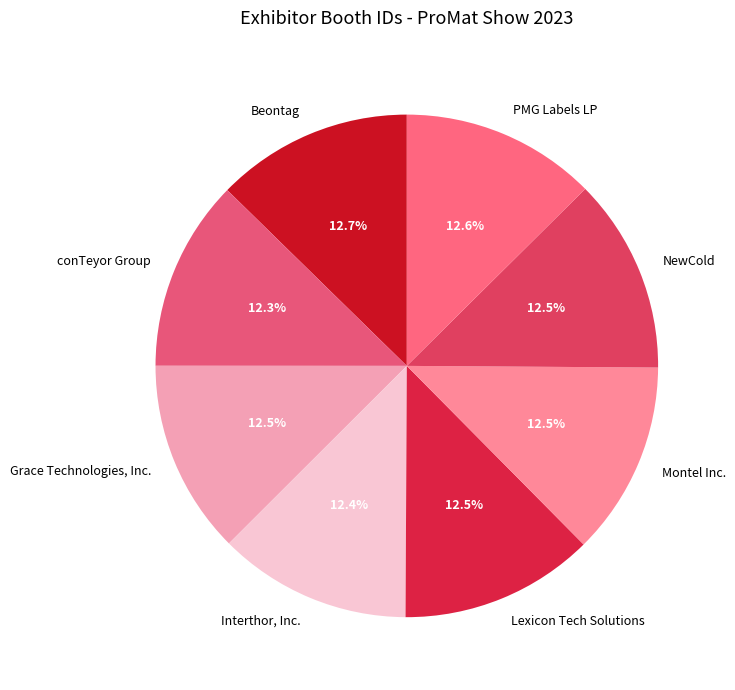

How many segments does this pie chart have?

8